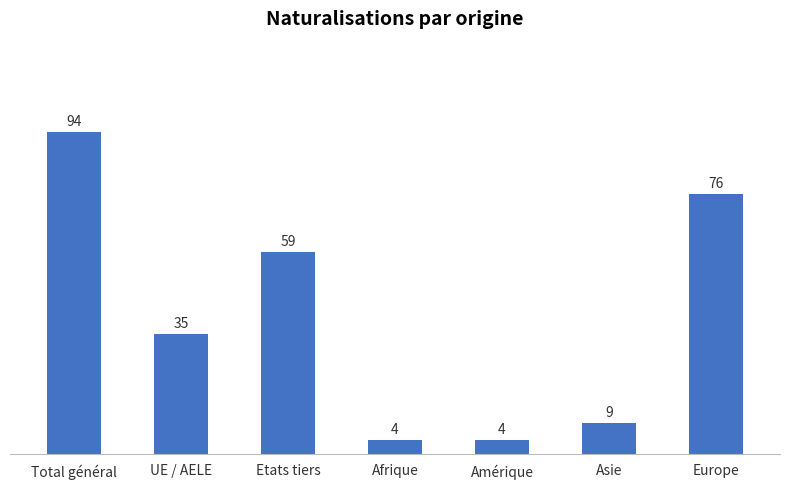

Is it true that the value at Europe is 76?

True